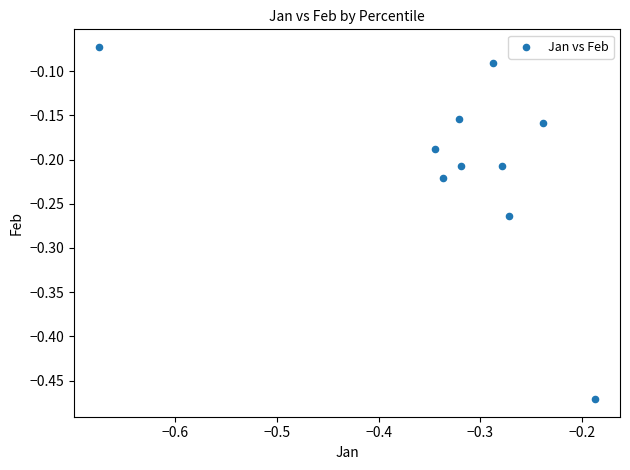

What is the range of Y values (max minus min)?

0.4